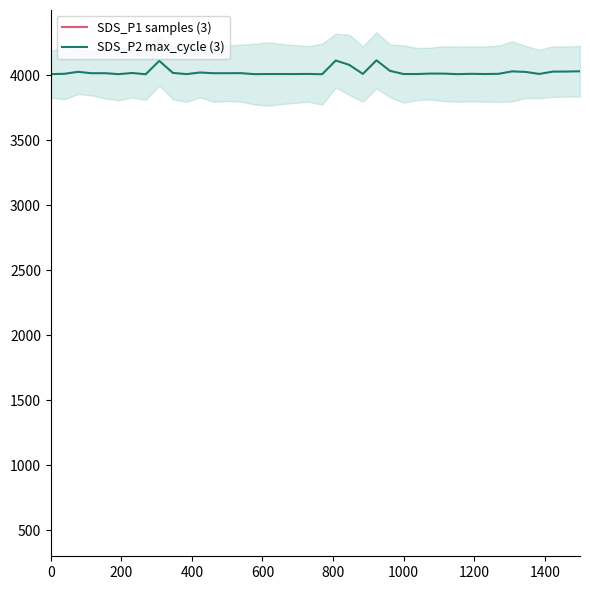

What are all the series names shown in the legend?

SDS_P1 samples (3), SDS_P2 max_cycle (3)